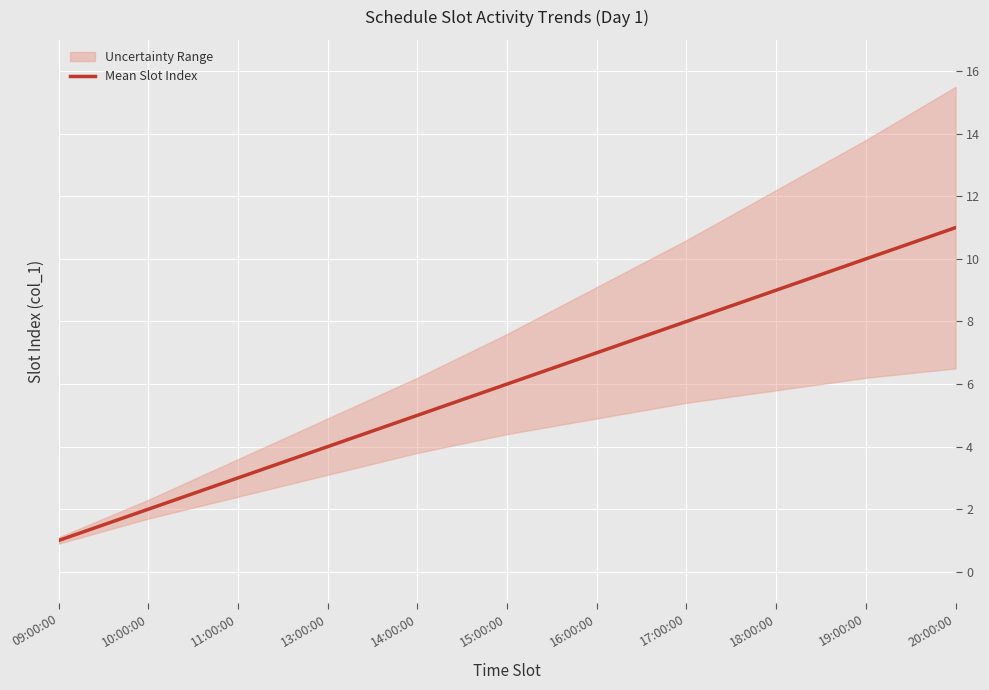

Is it true that the value at 20:00:00 is 14?

False